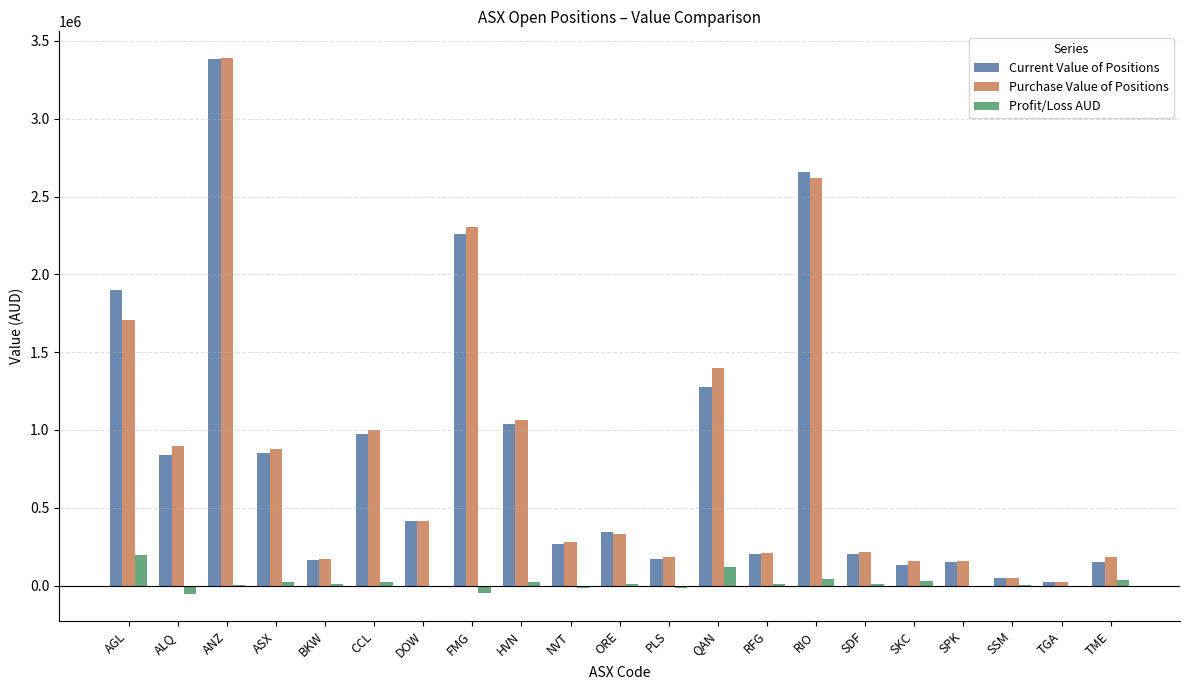

The value of Current Value of Positions at SDF is 203712.8. True or false?

True